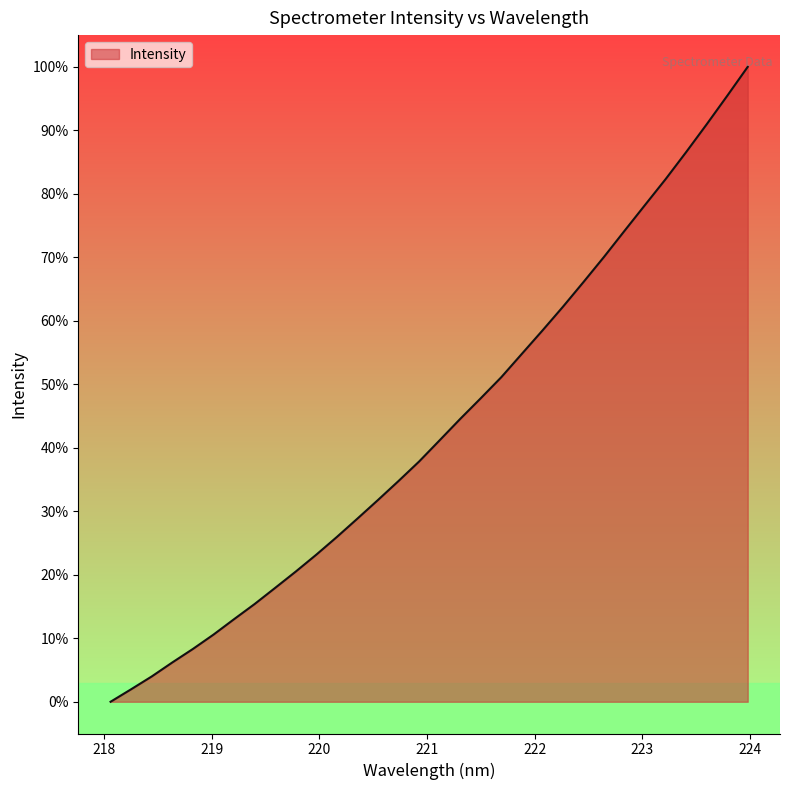

Reading left to right, transcribe all the data shown in this chart.

0.0	2.0	4.0	6.2	8.3	10.6	13.0	15.4	17.9	20.5	23.2	26.0	28.8	31.8	34.8	37.8	41.2	44.5	47.8	51.1	54.8	58.5	62.2	66.1	70.1	74.2	78.3	82.3	86.6	90.9	95.4	100.0